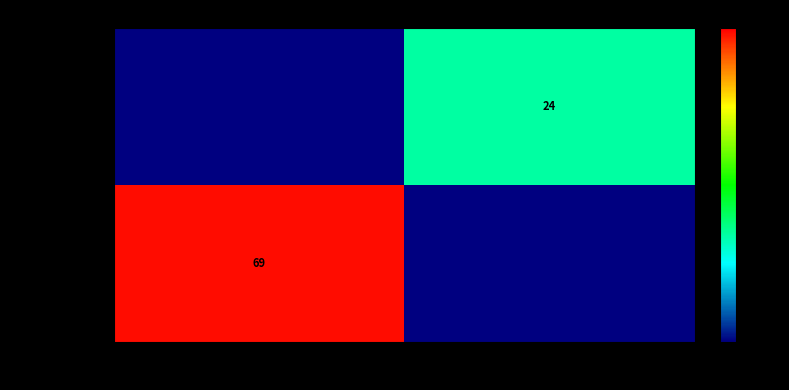

The value of c8a847a9570c… at 1 is 24. True or false?

True